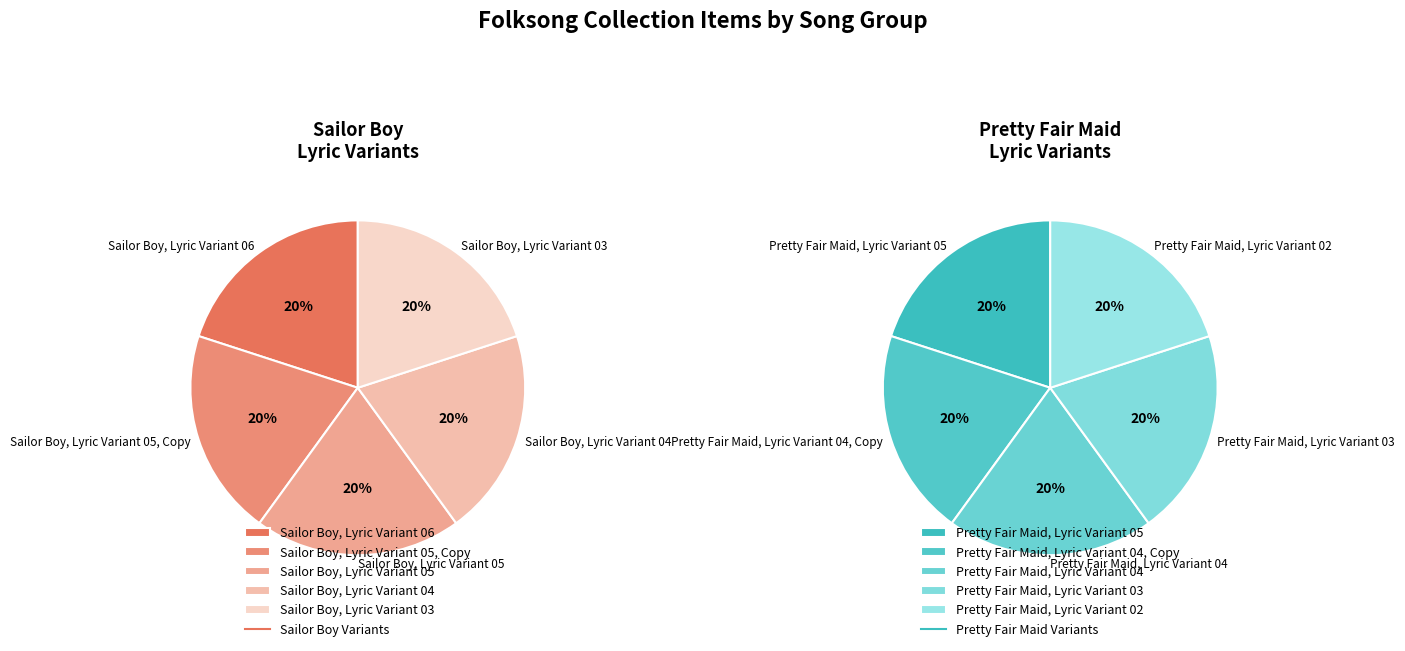

Rank the series at 1 from highest to lowest value.

Sailor Boy Variants, Pretty Fair Maid Variants